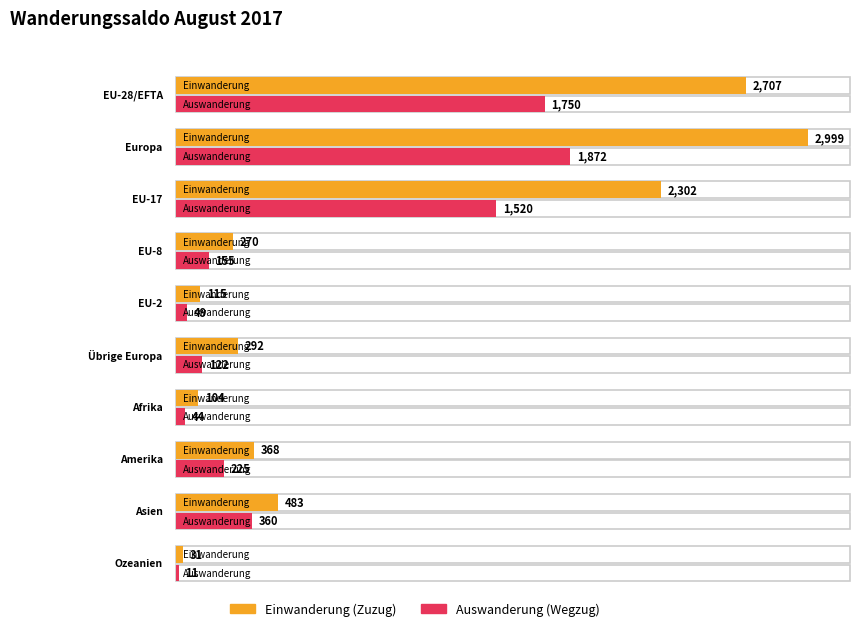

Reading right to left, extract all data points from this chart.

Einwanderung (Zuzug): Ozeanien=31	Asien=483	Amerika=368	Afrika=104	Übrige Europa=292	EU-2=115	EU-8=270	EU-17=2302	Europa=2999	EU-28/EFTA=2707
Auswanderung (Wegzug): Ozeanien=11	Asien=360	Amerika=225	Afrika=44	Übrige Europa=122	EU-2=49	EU-8=155	EU-17=1520	Europa=1872	EU-28/EFTA=1750